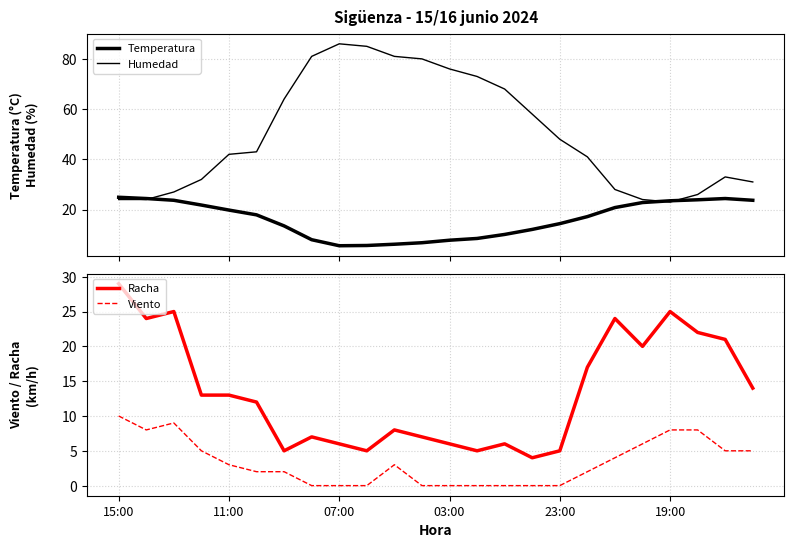

How many values in the Humedad series exceed 43?

11